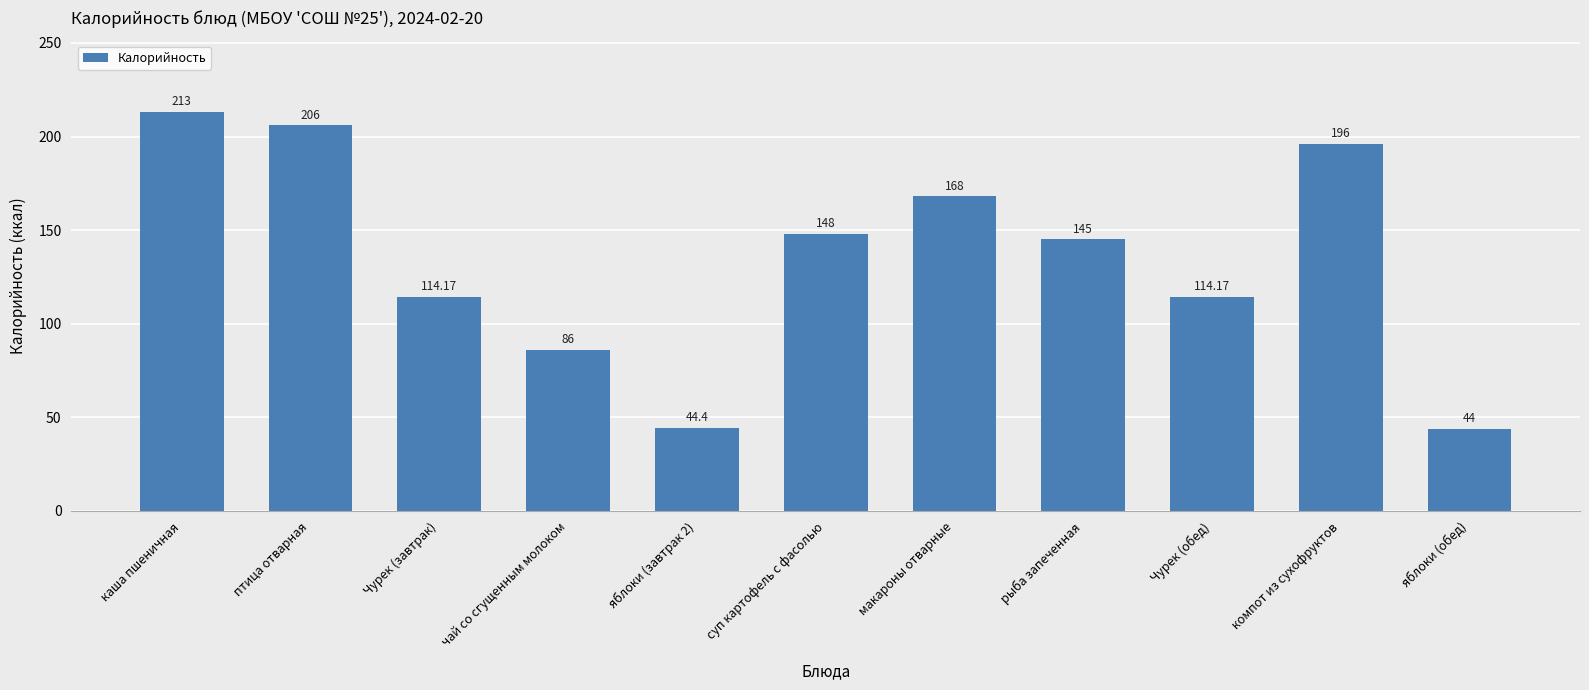

What is the smallest value displayed?

44.0